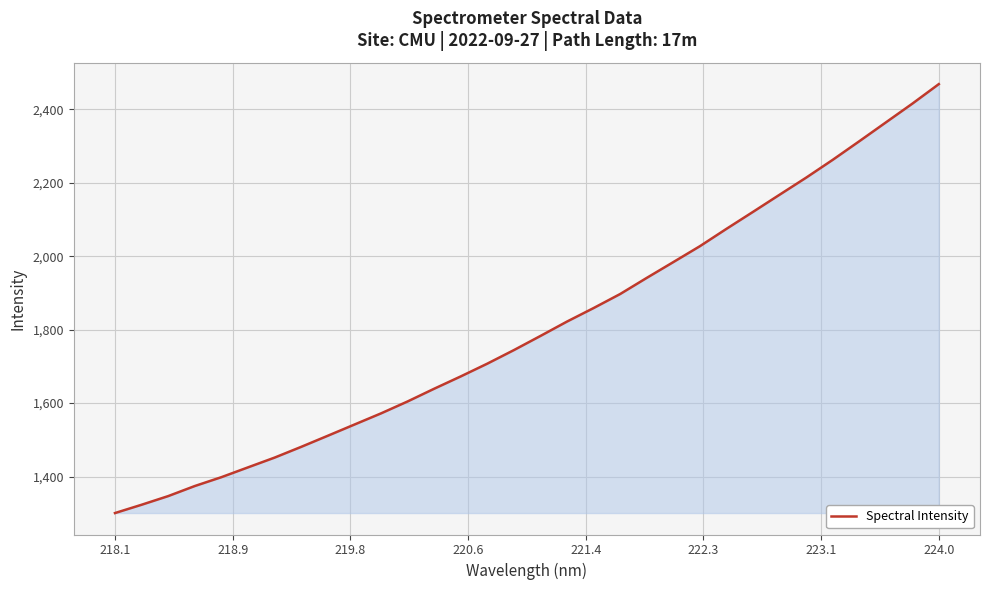

What is the difference between the maximum and minimum values?

1168.3